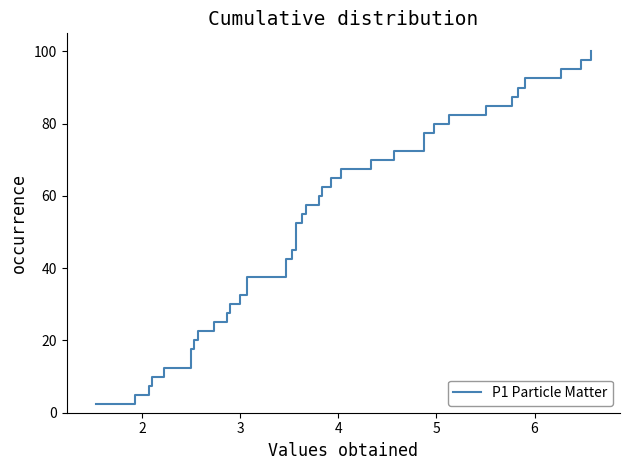

What is the value of the 26th point from the left?

65.0